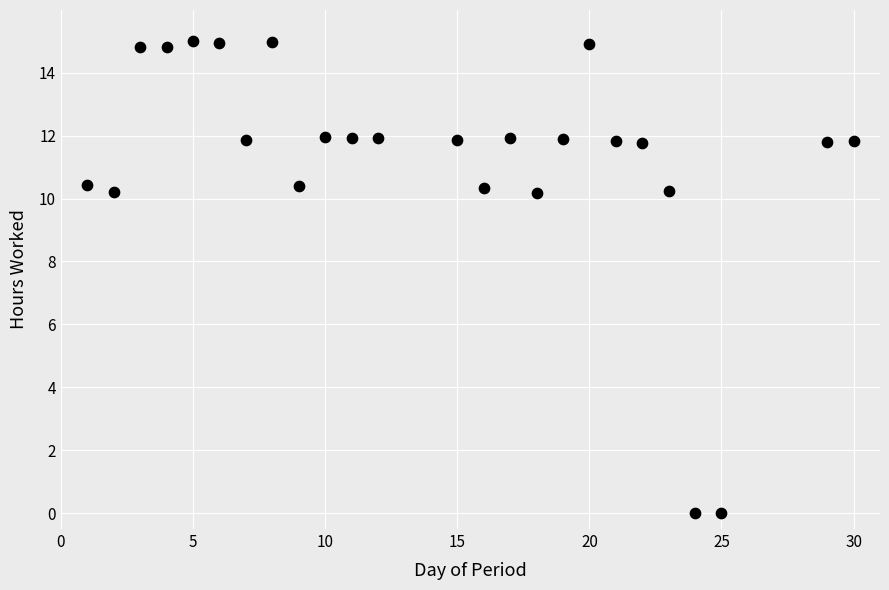

What is the range of Y values (max minus min)?

15.0